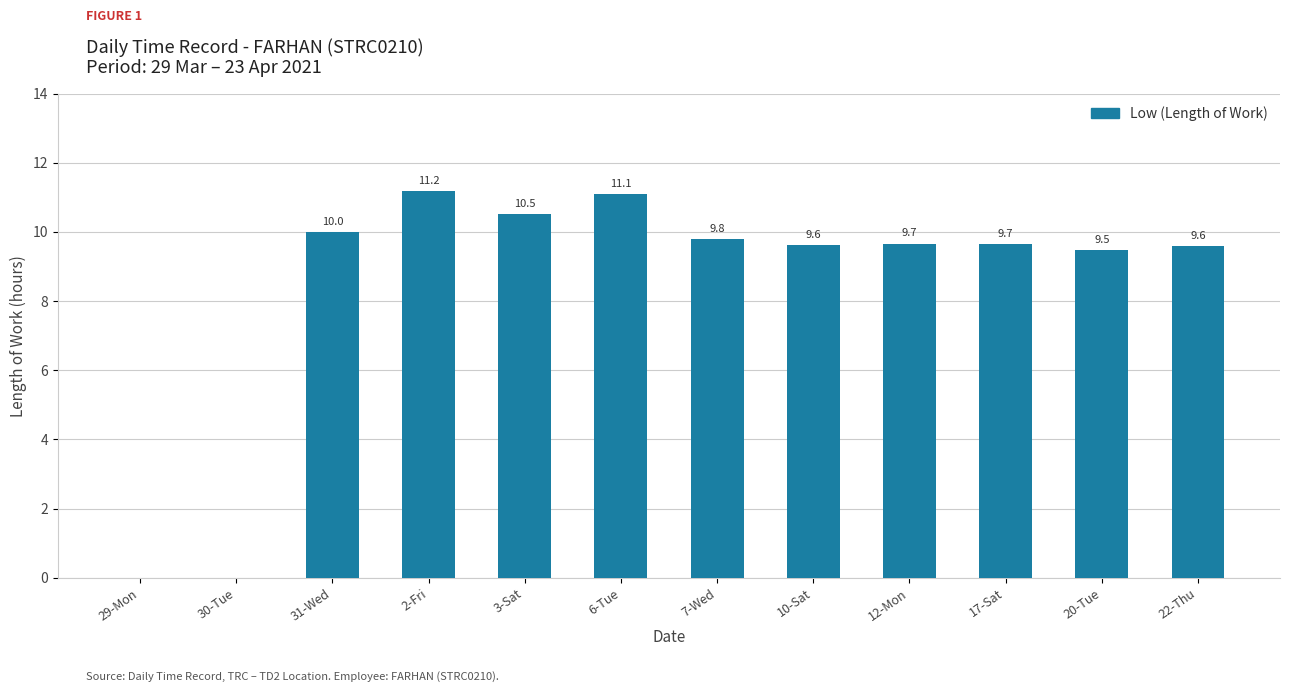

How many values are above zero?

10